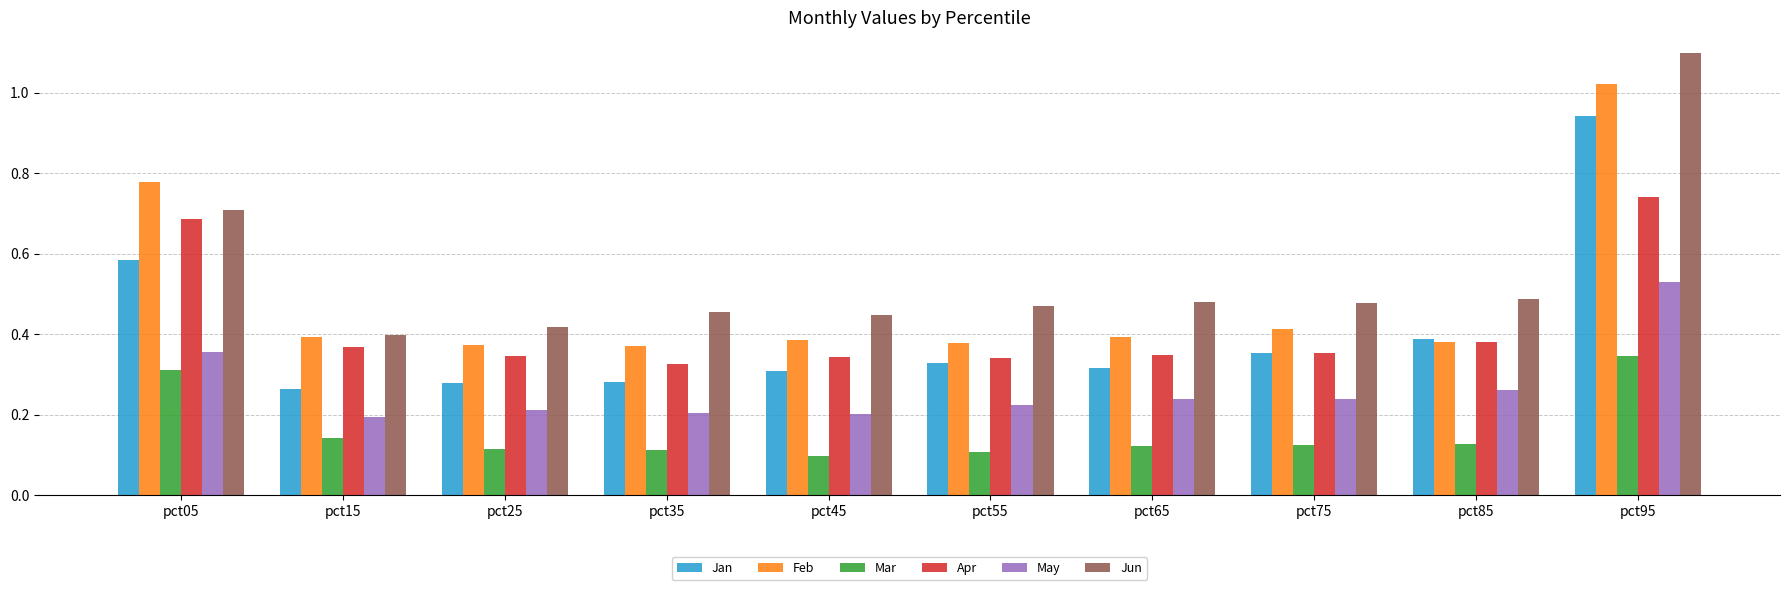

Which category has the highest value in the Jan series?

pct95